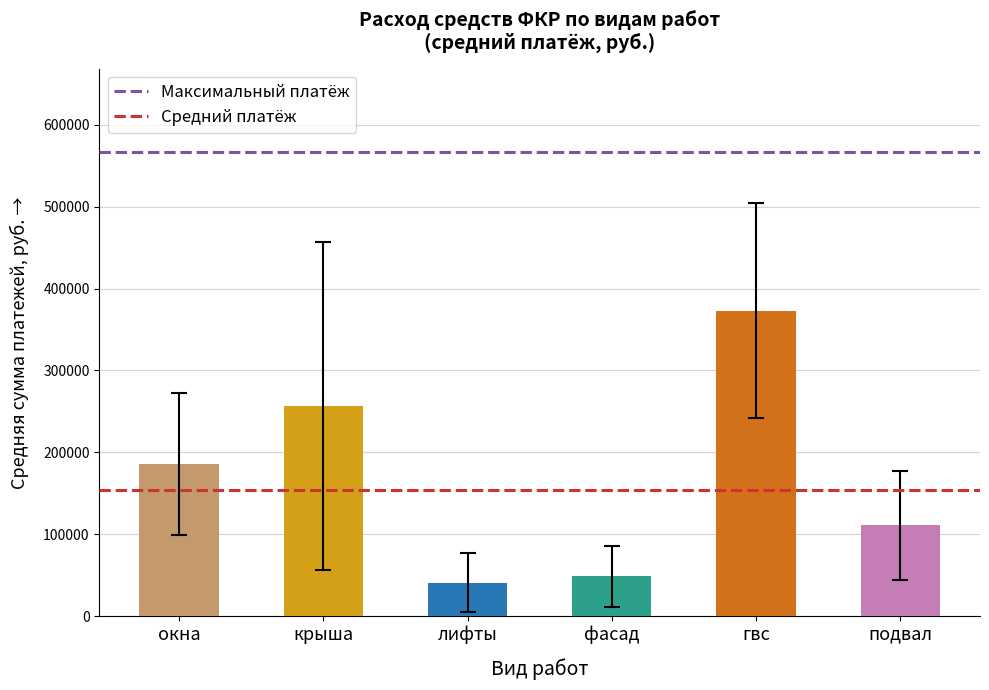

What is the minimum value shown in the chart?

41008.5